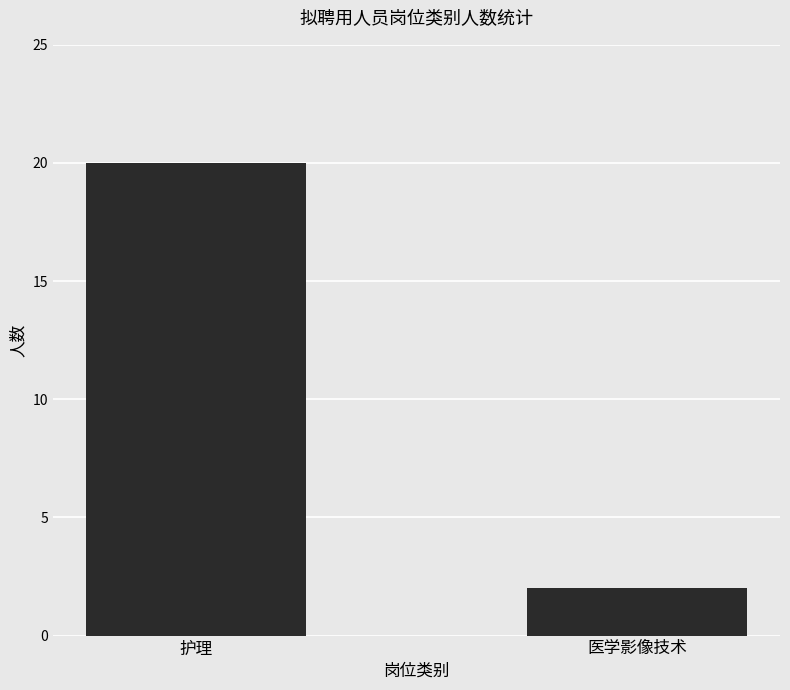

Which label corresponds to the largest value in the chart?

护理